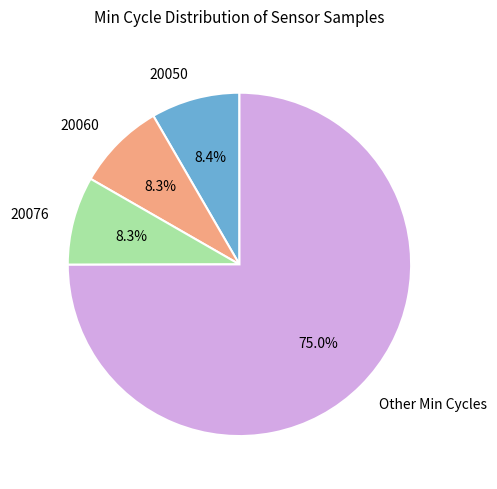

How many segments does this pie chart have?

4